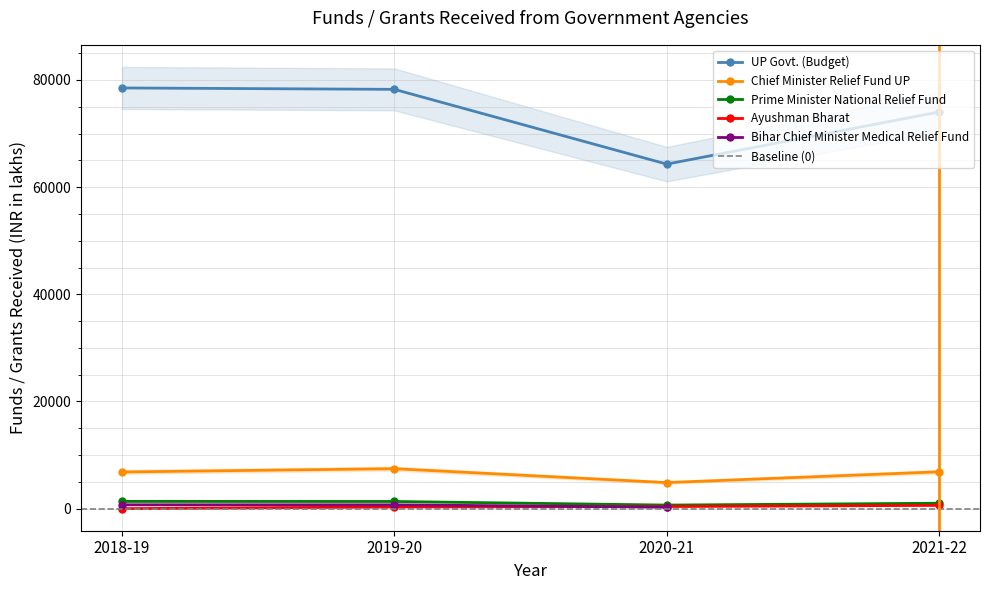

Which series has the widest spread of values?

UP Govt. (Budget)